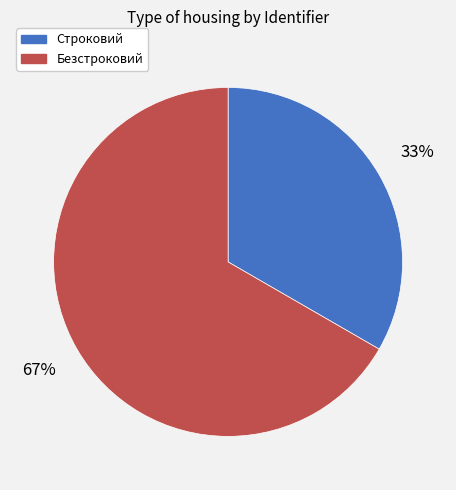

To the nearest percent, what is the combined percentage of Безстроковий and Строковий?

100%